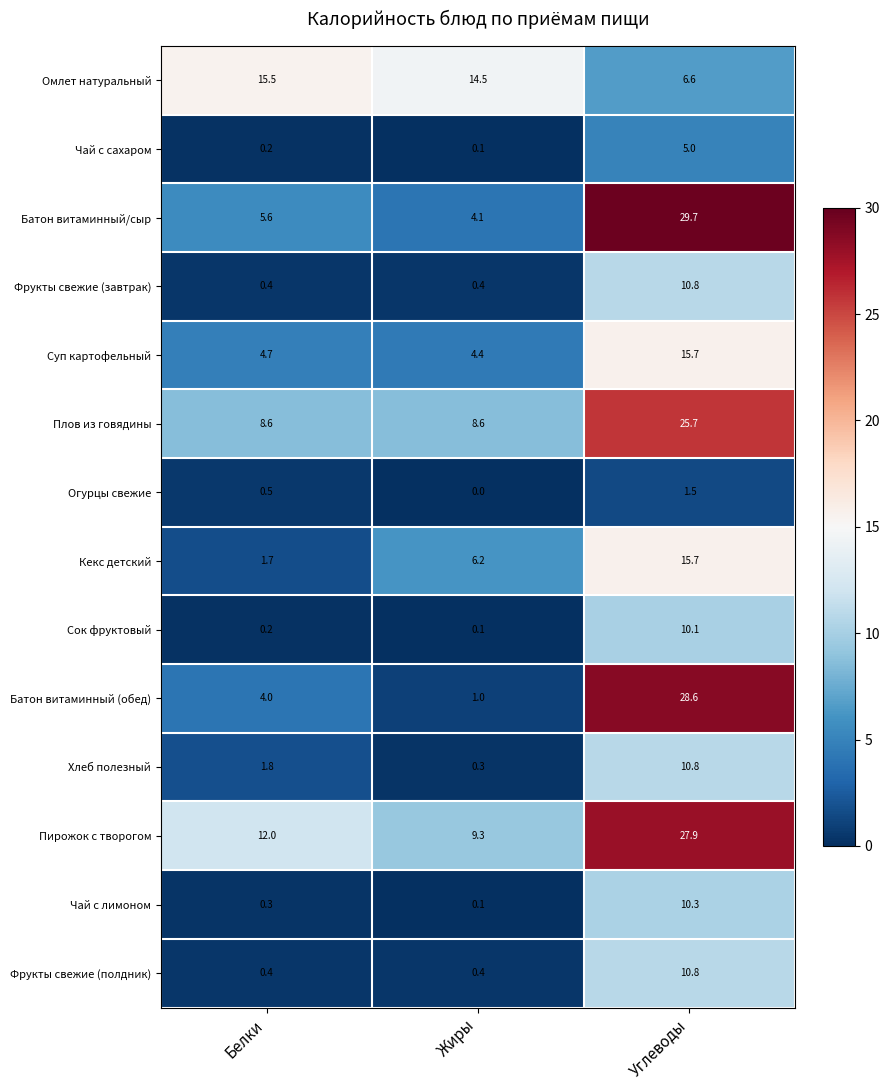

List the labels in order of Пирожок с творогом value, smallest first.

Жиры, Белки, Углеводы